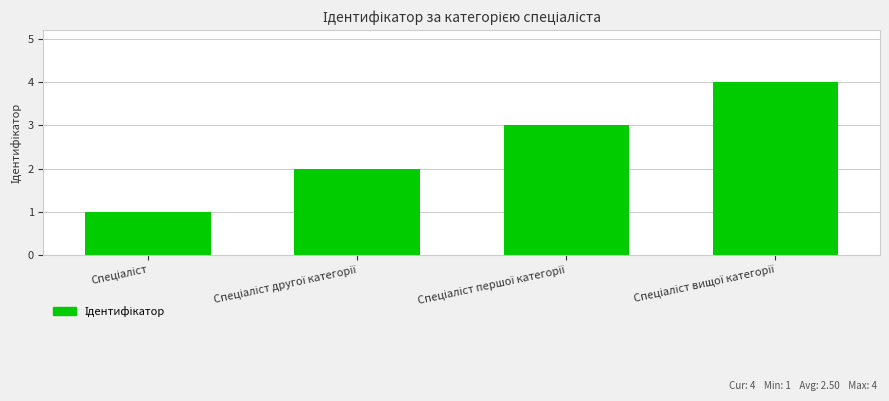

What is the greatest value displayed?

4